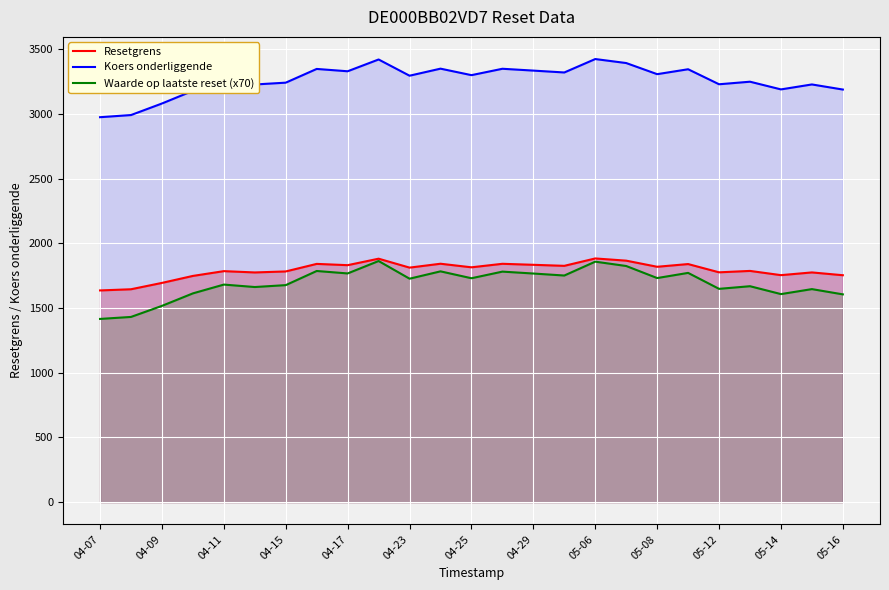

Rank the series at 04-07 from lowest to highest value.

Waarde op laatste reset (x70), Resetgrens, Koers onderliggende